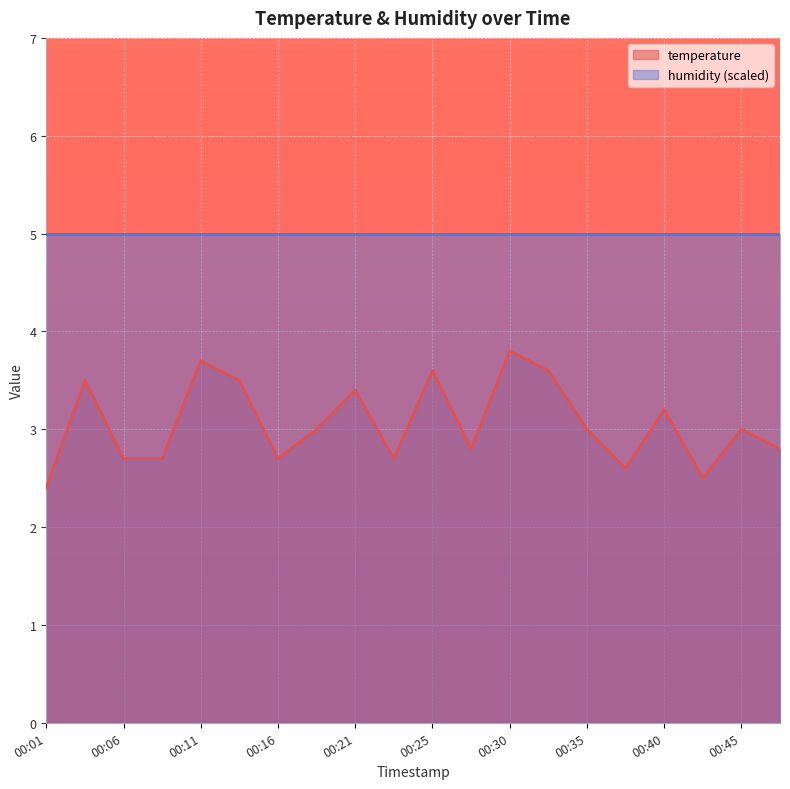

Read the value at 00:23.

2.7